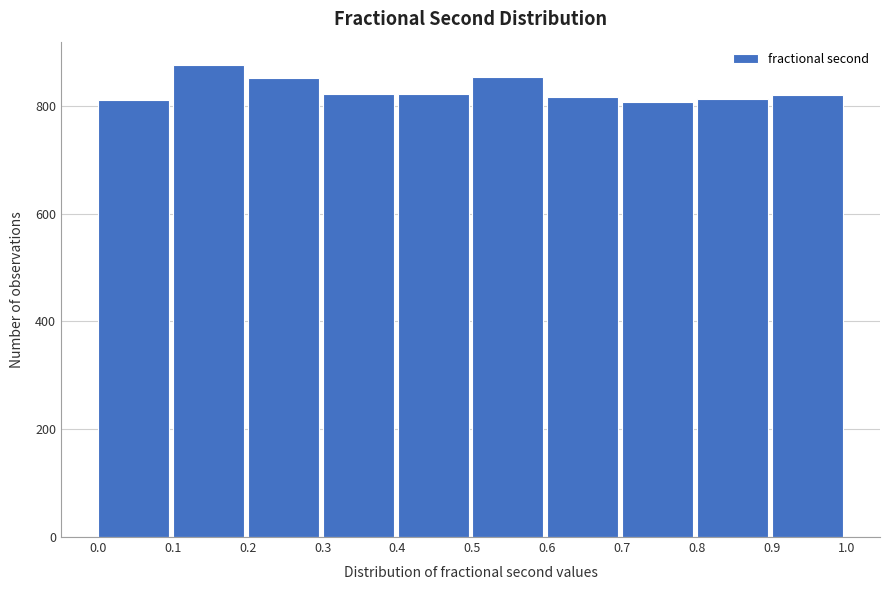

Which range on the x-axis has the tallest bar?

0.1 to 0.2